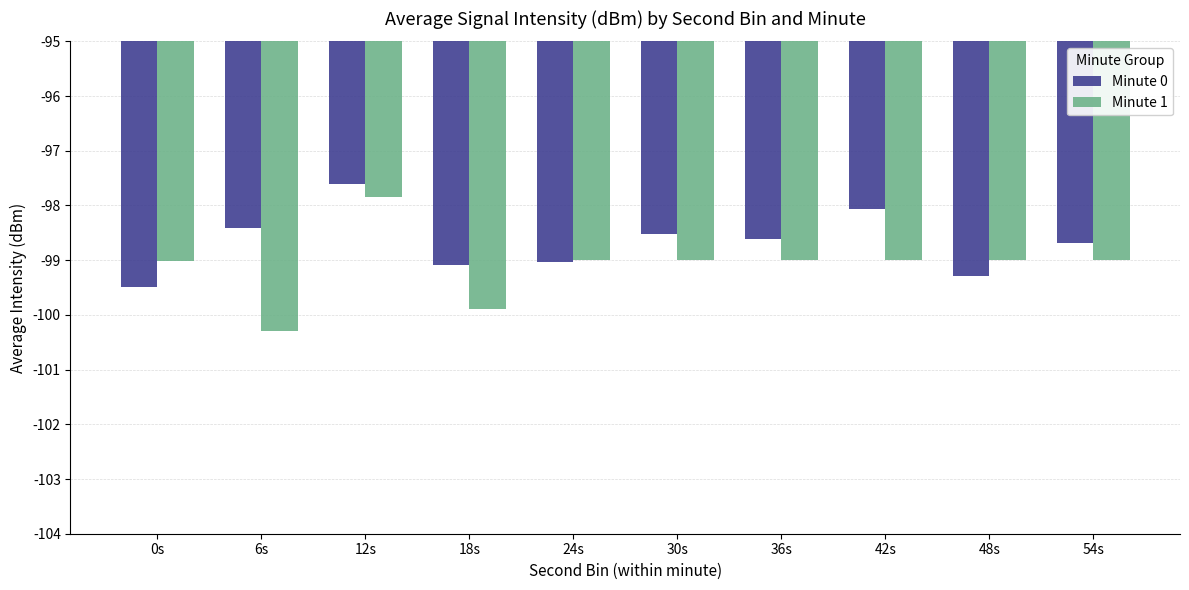

What is the difference between the maximum and minimum values in the Minute 1 series?

2.4